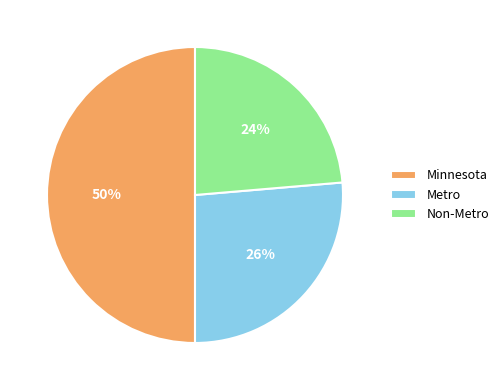

Between Metro and Minnesota, which is larger?

Minnesota